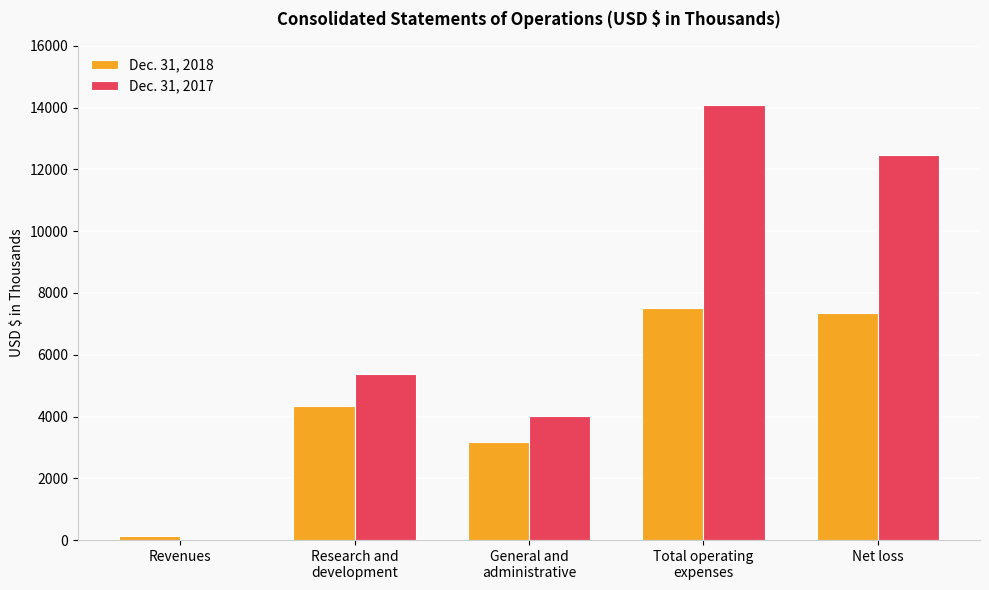

The value of Dec. 31, 2017 at Net loss is 12452. True or false?

True